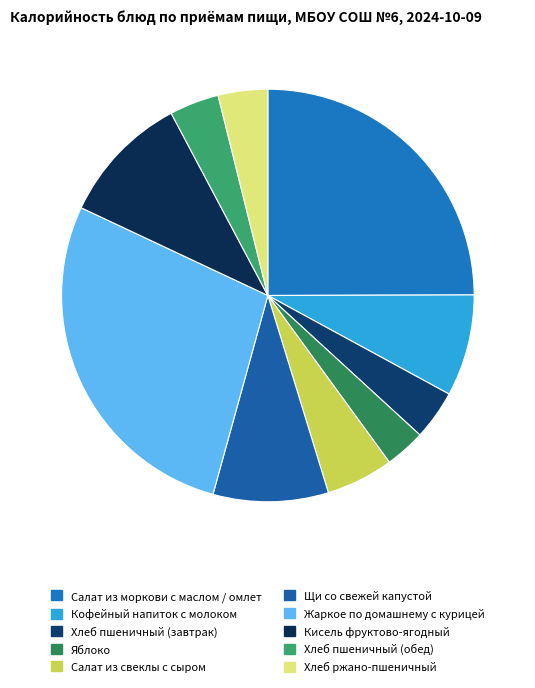

What is the change in value from Кофейный напиток с молоком to Яблоко?

-59.7